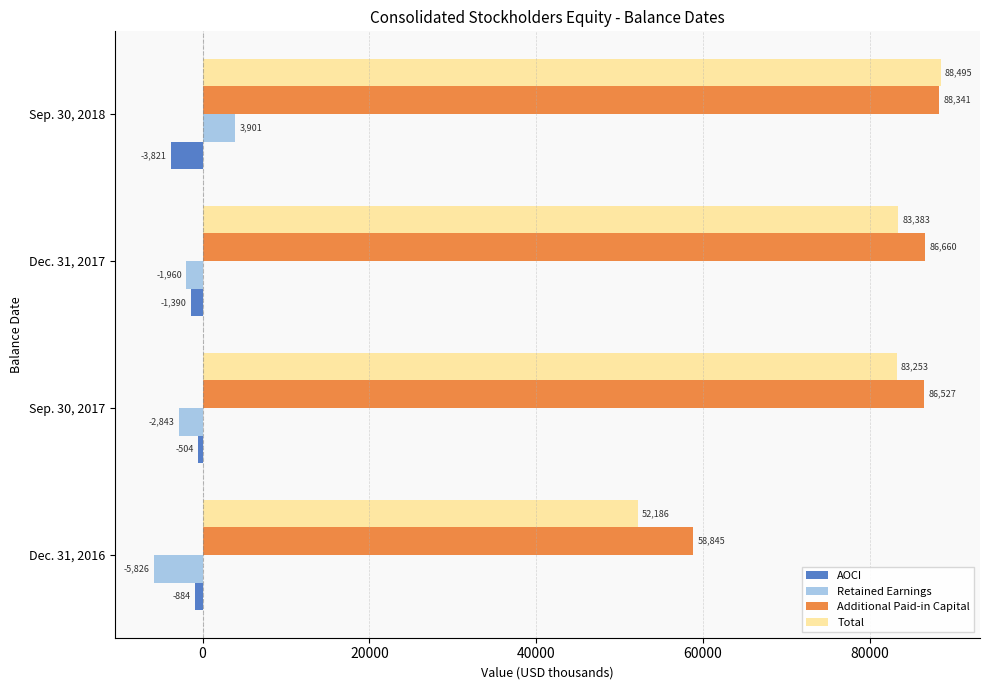

At Sep. 30, 2017, list the series in order from smallest to largest.

Retained Earnings, AOCI, Total, Additional Paid-in Capital